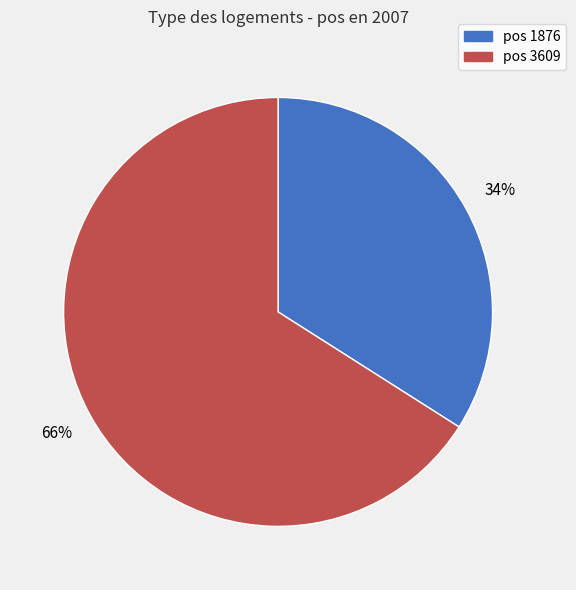

To the nearest percent, what is the difference between the largest and smallest slice percentages?

32%